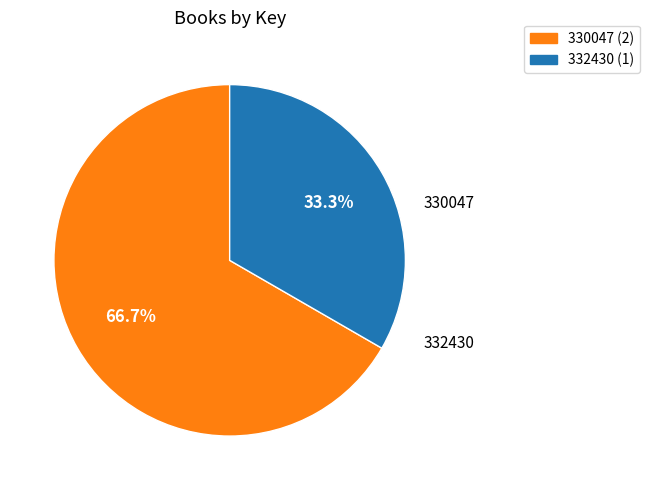

Is it true that 332430 is 33% of the pie?

True